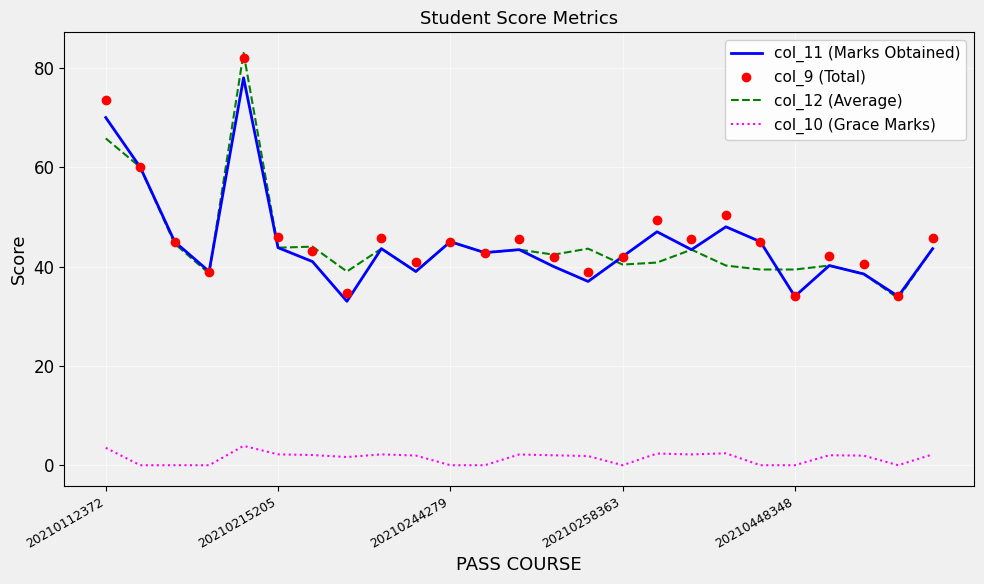

What is the highest value of the col_11 (Marks Obtained) series?

78.0